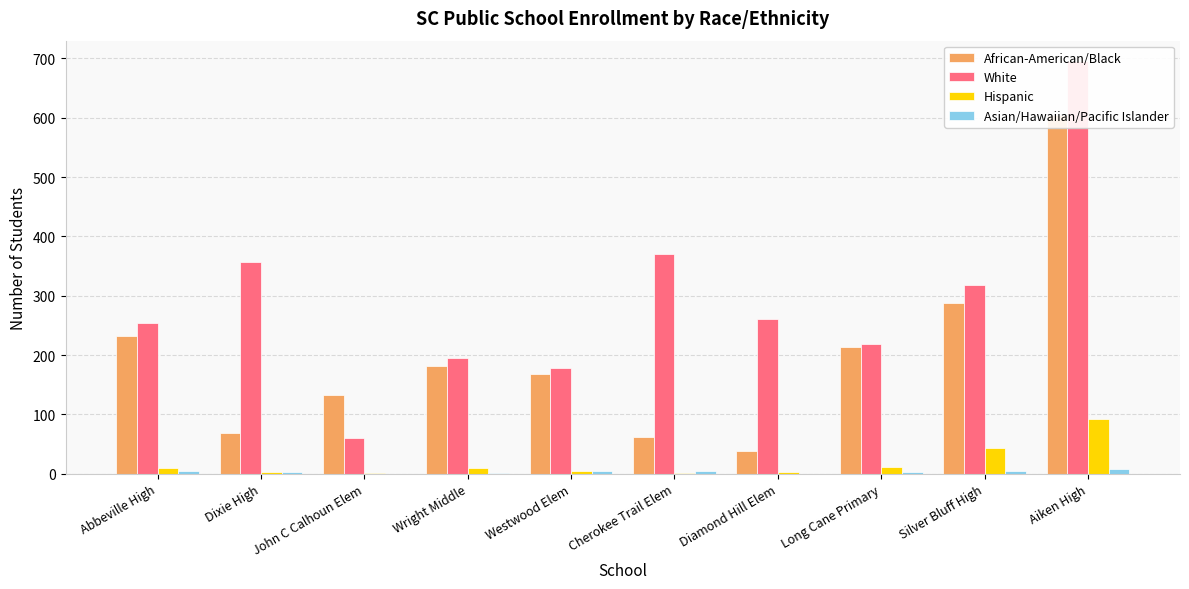

Which category has the highest value in the Asian/Hawaiian/Pacific Islander series?

Aiken High